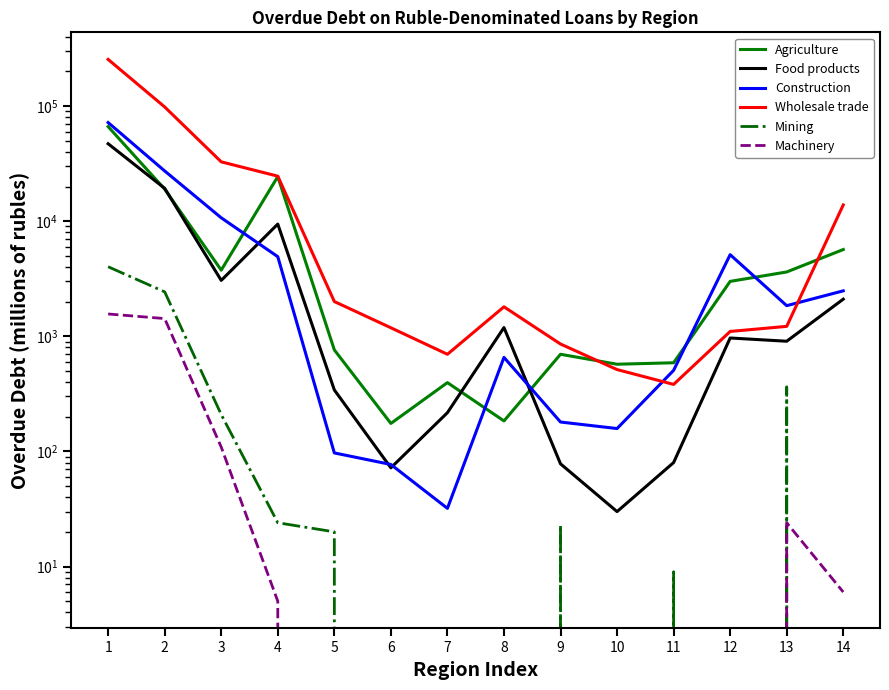

True or false: Wholesale trade and Mining intersect in this chart.

False